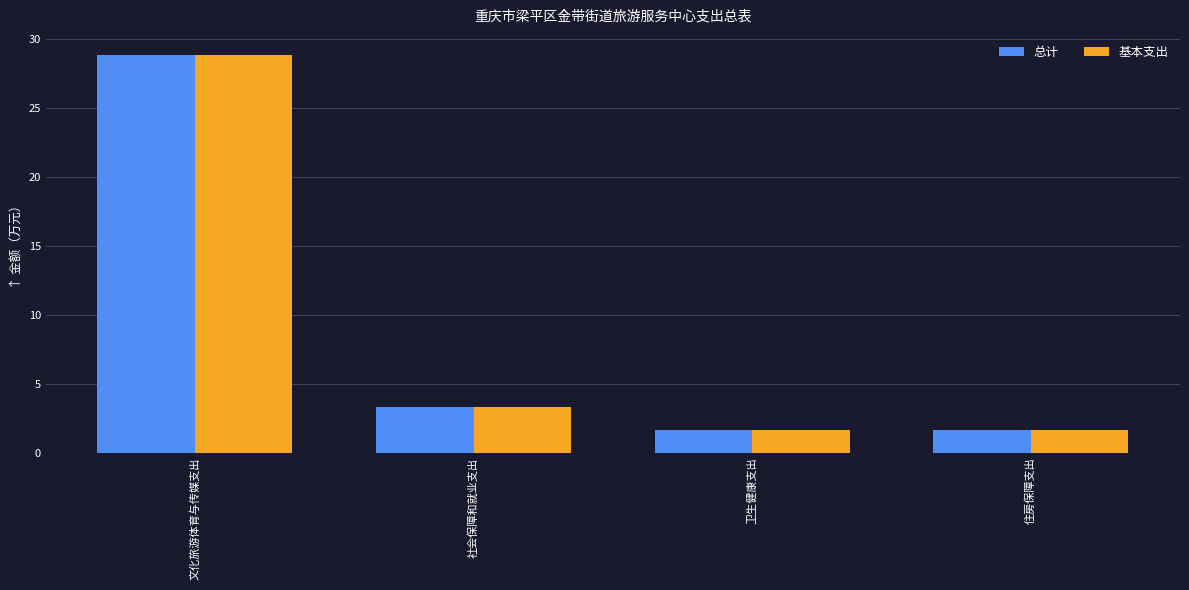

What is the approximate value of 总计 at 卫生健康支出?

1.6